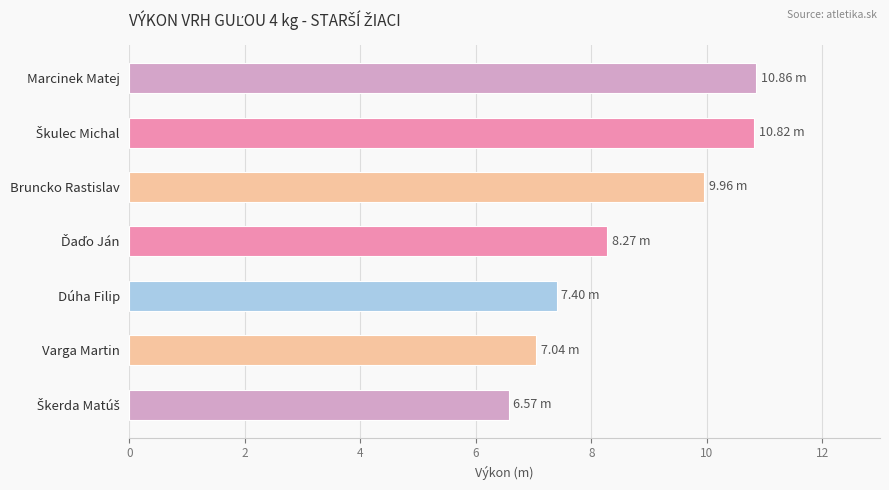

How many data points does each series have?

7